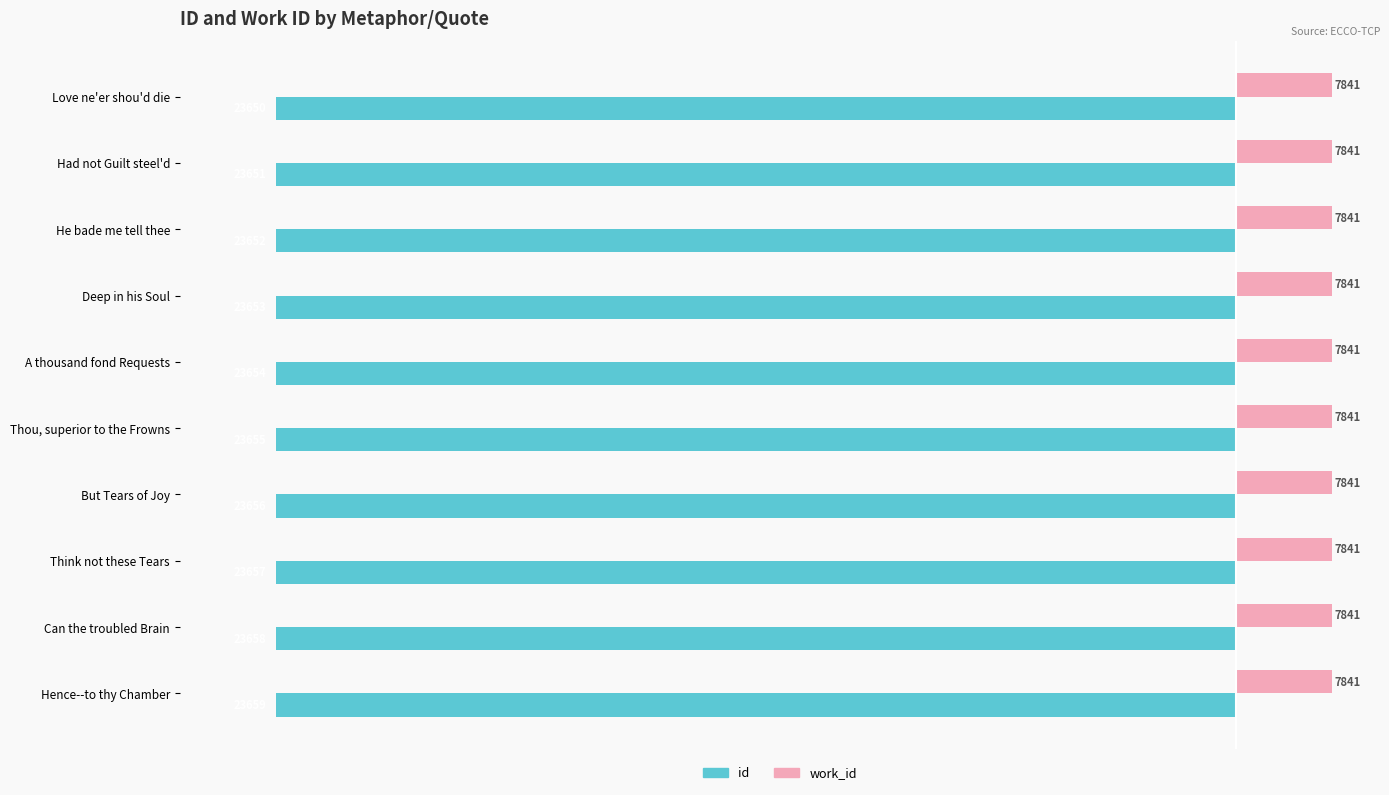

What are all the series names shown in the legend?

id, work_id